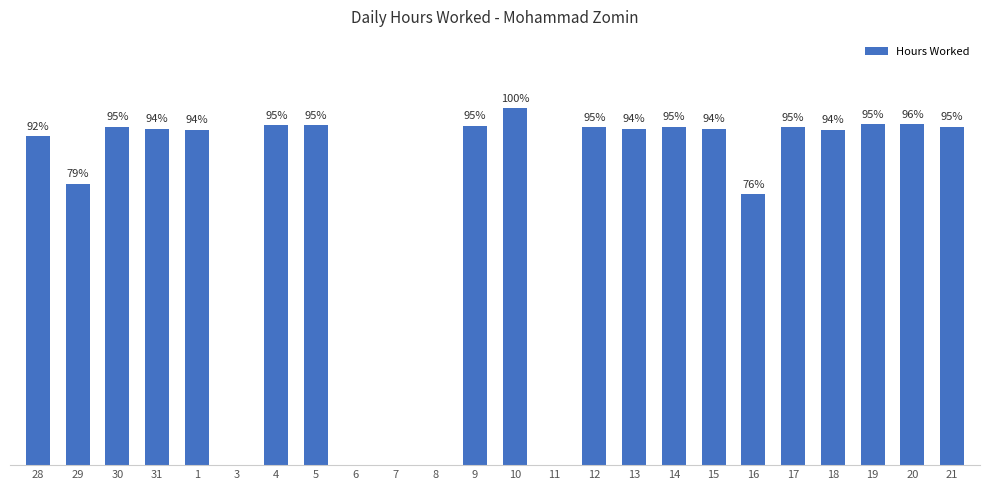

Approximately how many times larger is the value at 15 compared to 17?

1.0